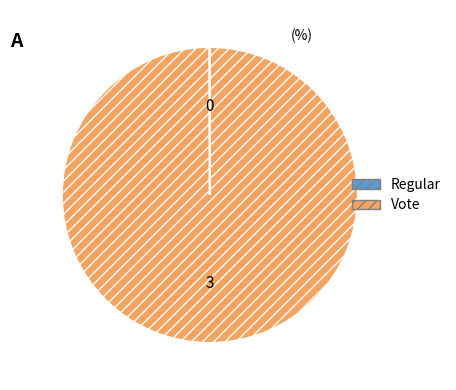

Which slice is the largest?

Vote